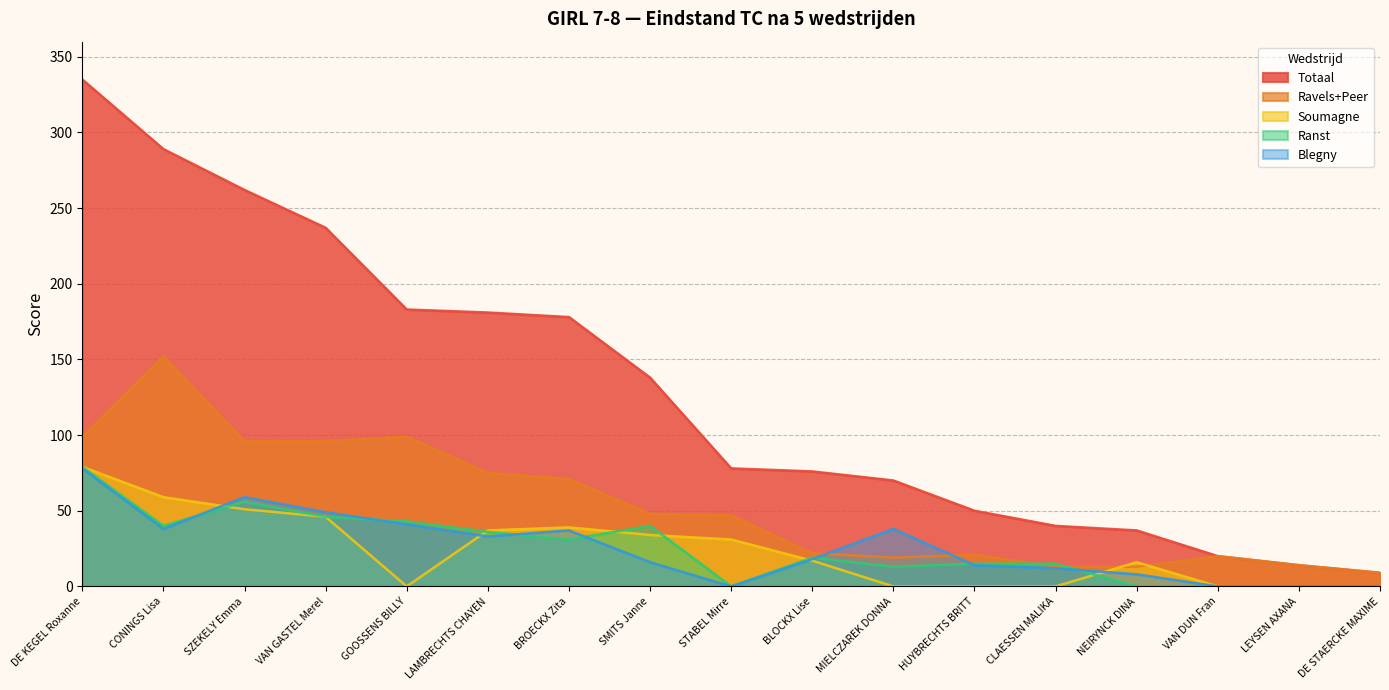

True or false: Blegny and Ranst cross at least once.

True